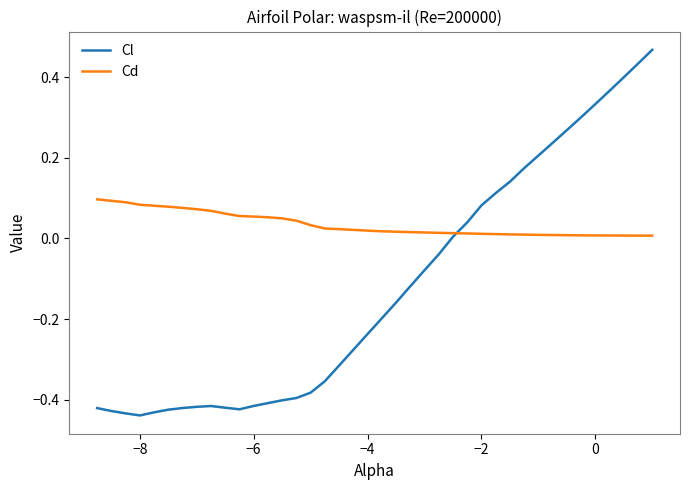

List the series in order of their peak value, lowest first.

Cd, Cl